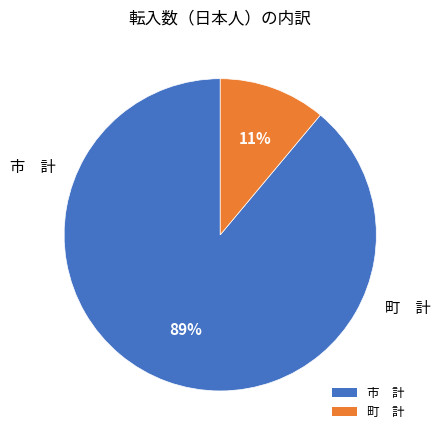

What is the smallest slice in the pie chart?

町 計